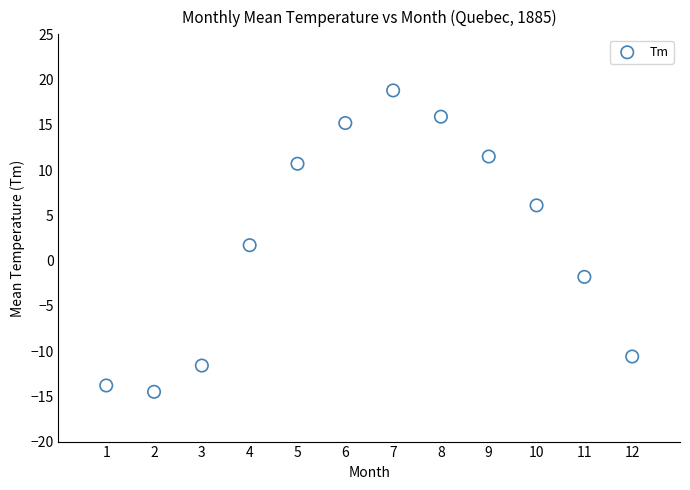

What is the range of X values (max minus min)?

11.0